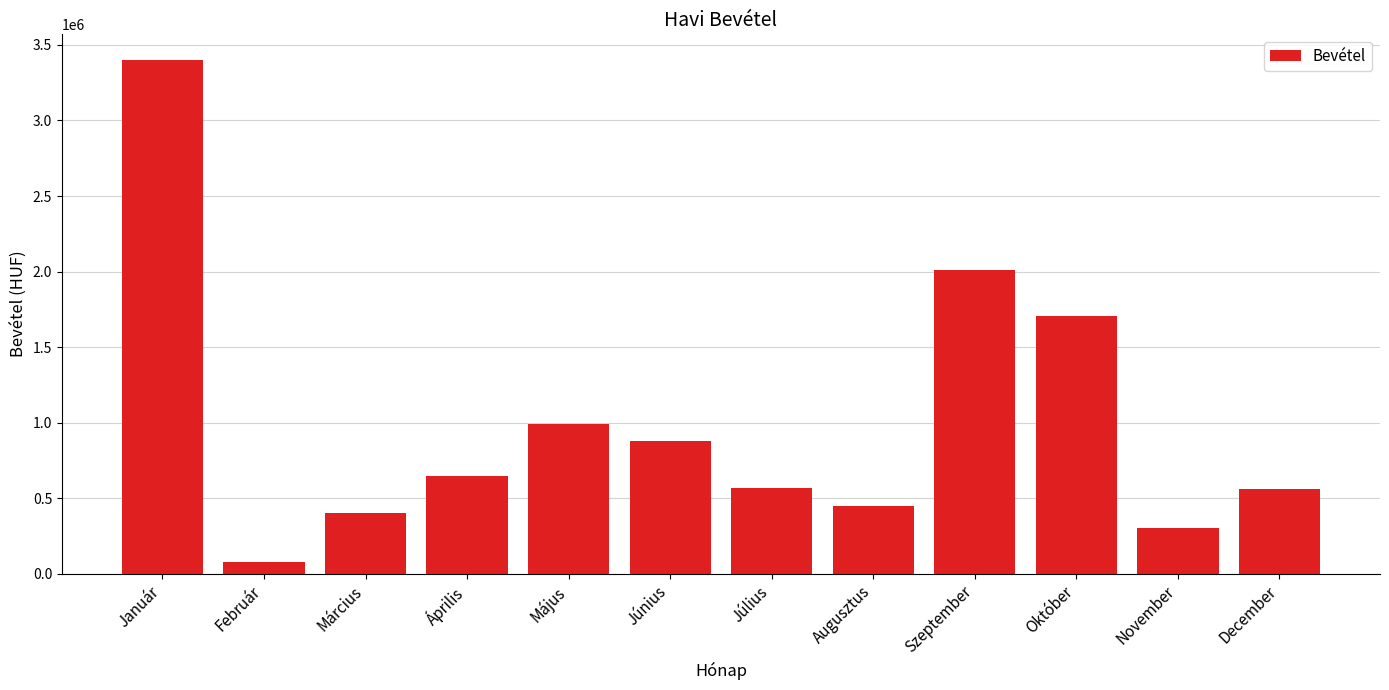

How many categories are shown in the chart?

12